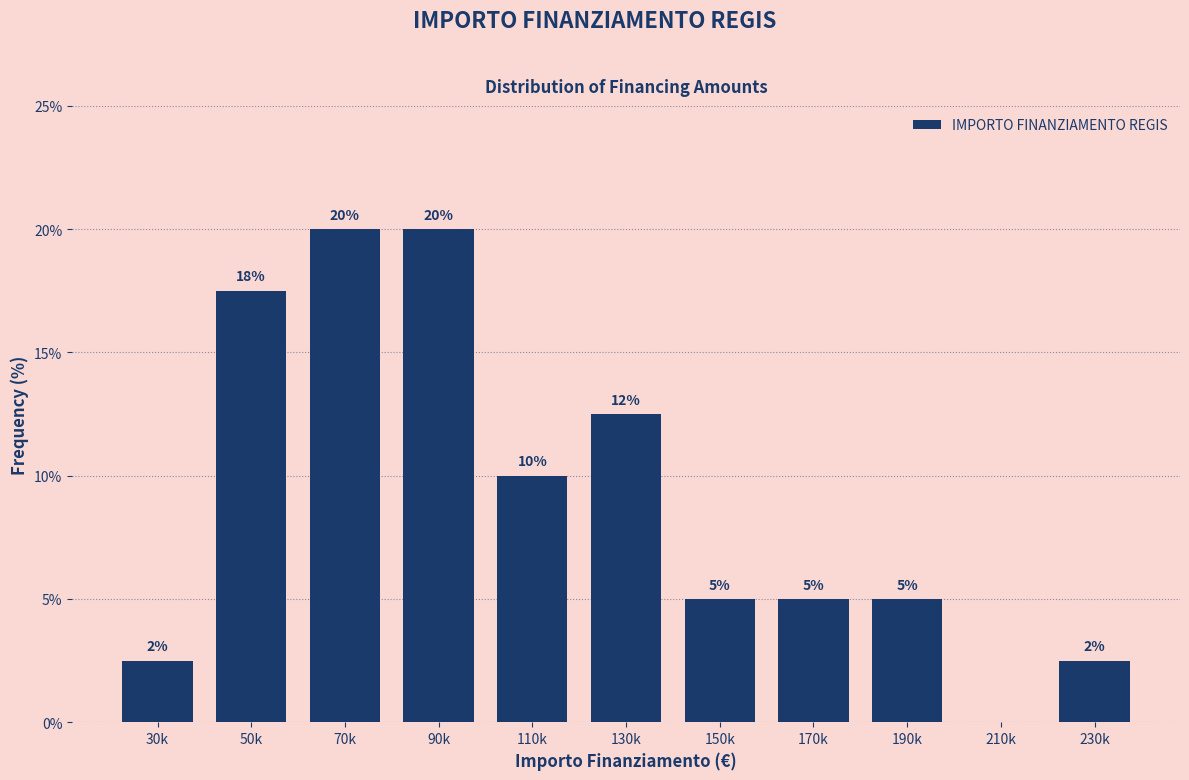

Between 50k and 170k, which is larger?

50k